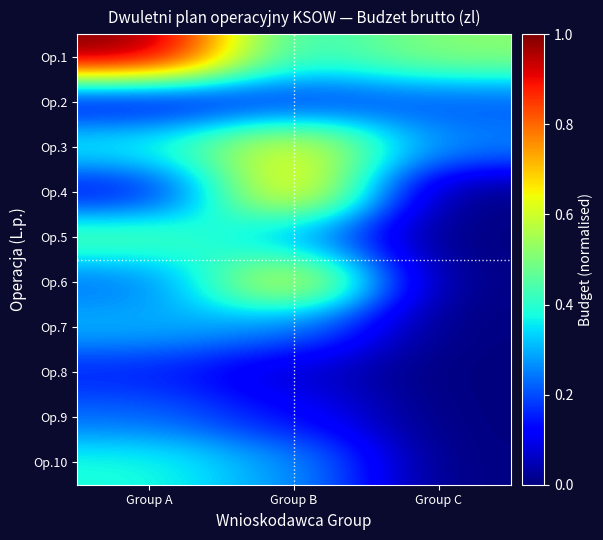

Which label corresponds to the largest value in the chart?

Group A